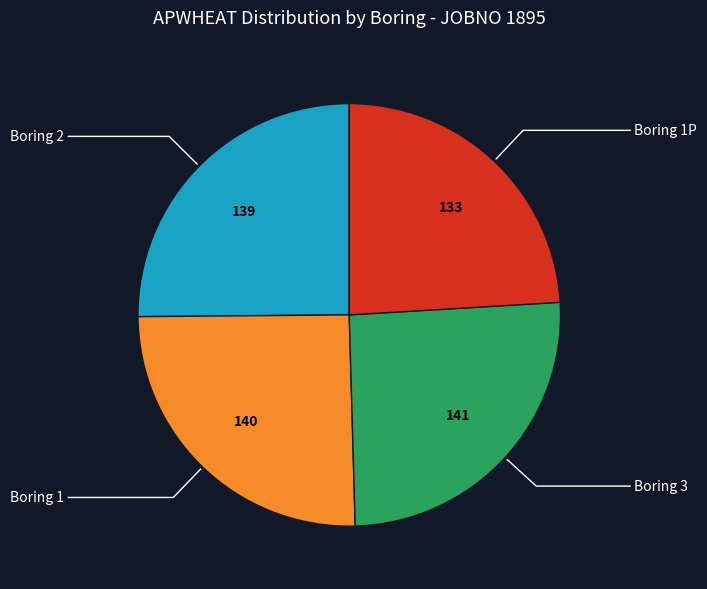

Is there a majority slice in this chart?

No